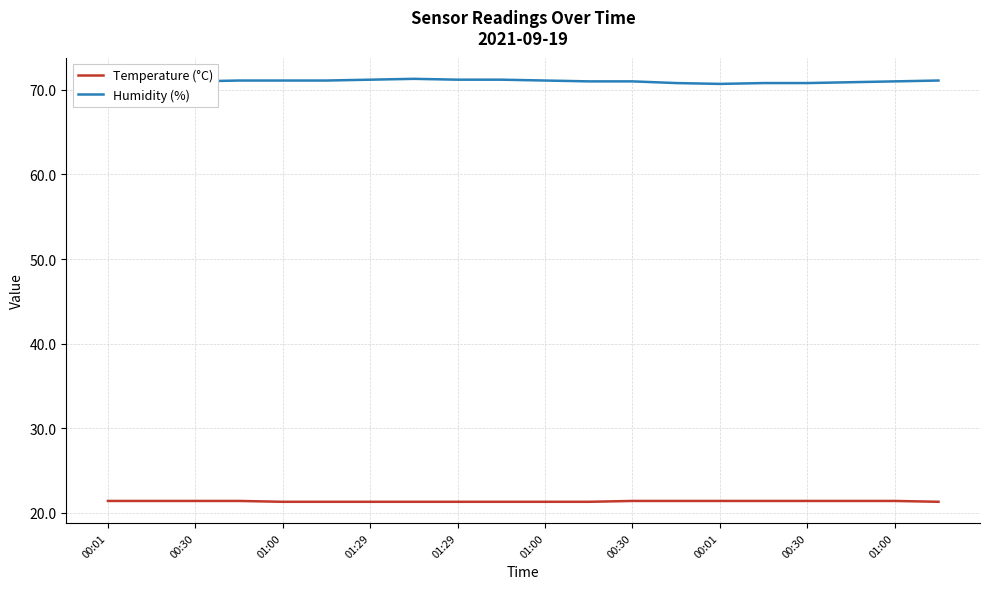

What is the sum of all Temperature (°C) values?

427.1